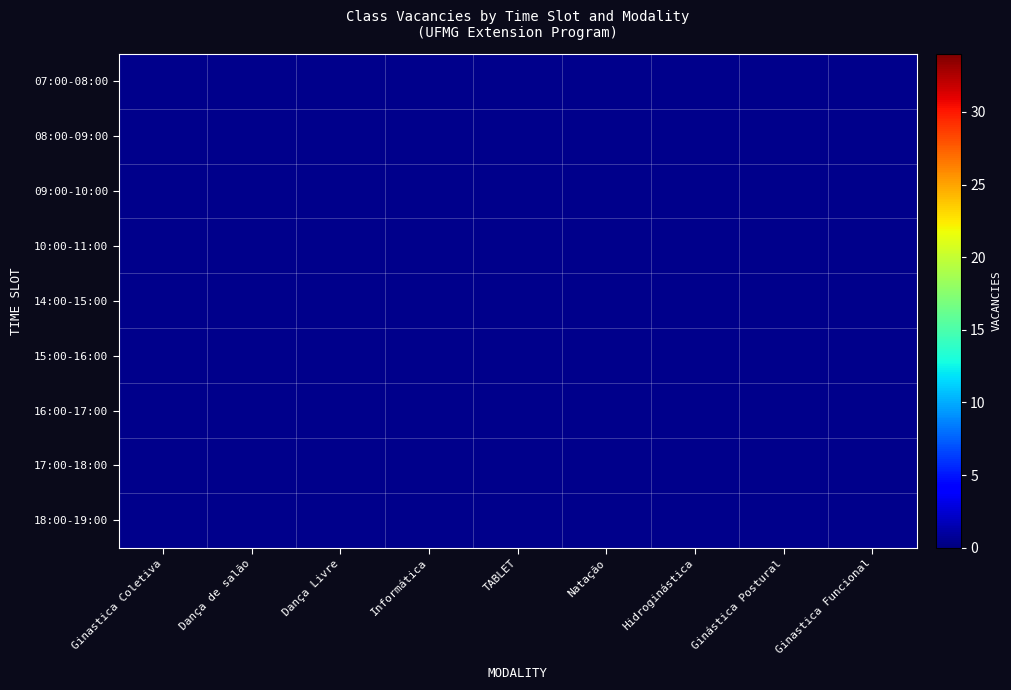

Which category has the highest value in the 18:00-19:00 series?

Ginastica Coletiva